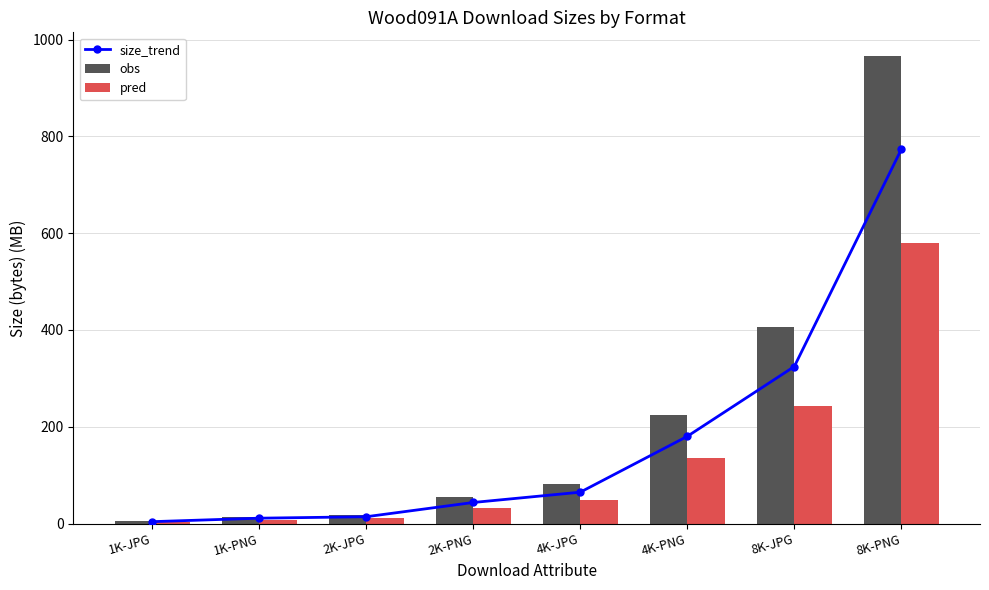

At which label does pred first exceed 48?

4K-JPG